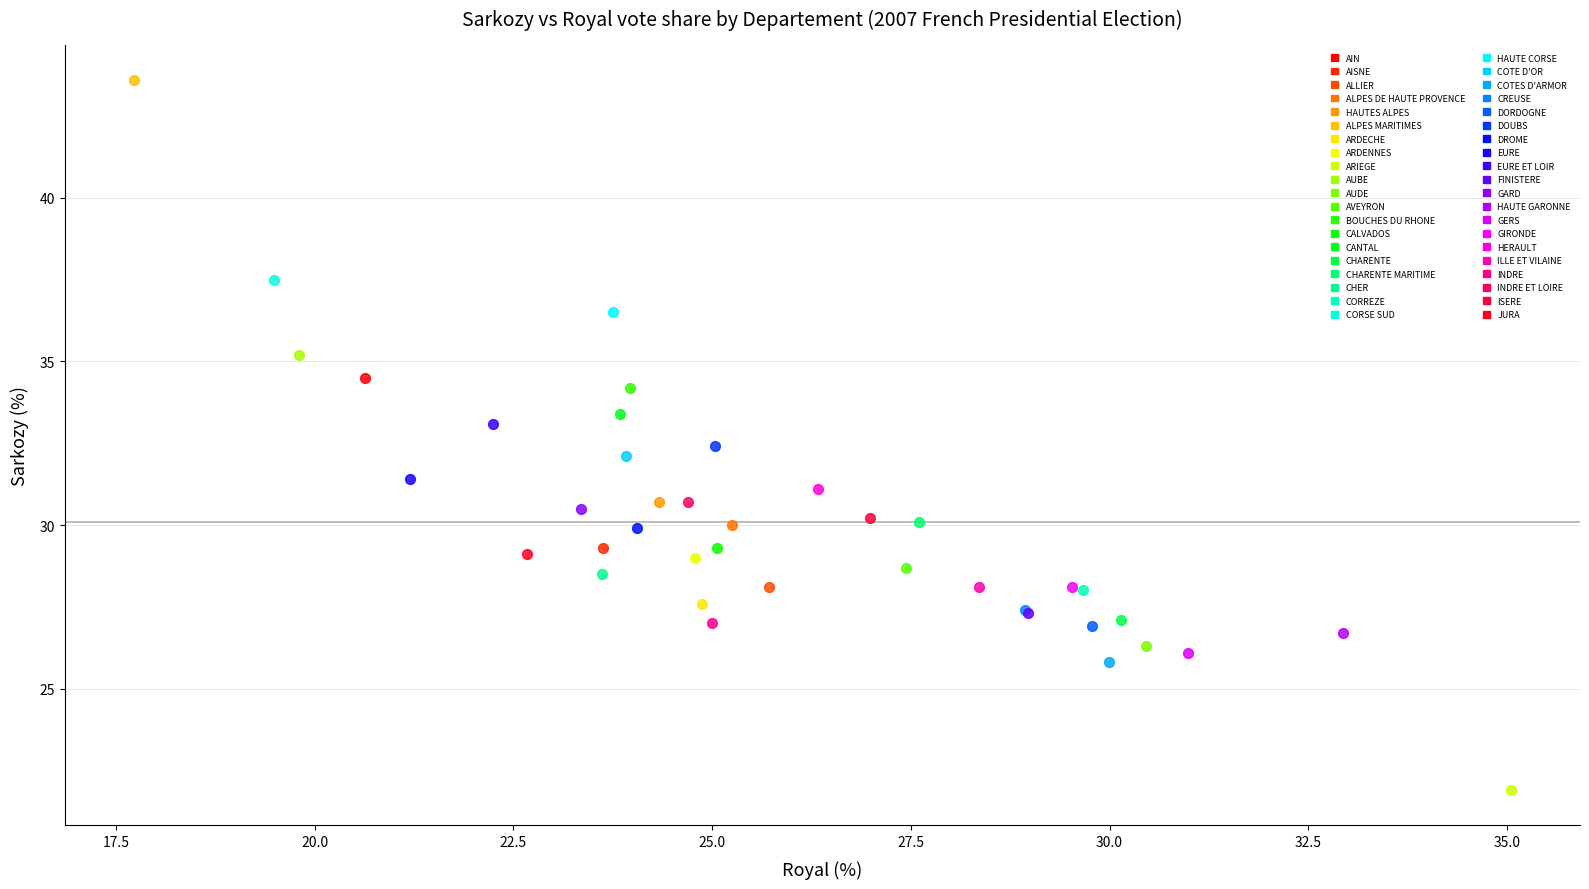

What are all the series names shown in the legend?

AIN, AISNE, ALLIER, ALPES DE HAUTE PROVENCE, HAUTES ALPES, ALPES MARITIMES, ARDECHE, ARDENNES, ARIEGE, AUBE, AUDE, AVEYRON, BOUCHES DU RHONE, CALVADOS, CANTAL, CHARENTE, CHARENTE MARITIME, CHER, CORREZE, CORSE SUD, HAUTE CORSE, COTE D'OR, COTES D'ARMOR, CREUSE, DORDOGNE, DOUBS, DROME, EURE, EURE ET LOIR, FINISTERE, GARD, HAUTE GARONNE, GERS, GIRONDE, HERAULT, ILLE ET VILAINE, INDRE, INDRE ET LOIRE, ISERE, JURA